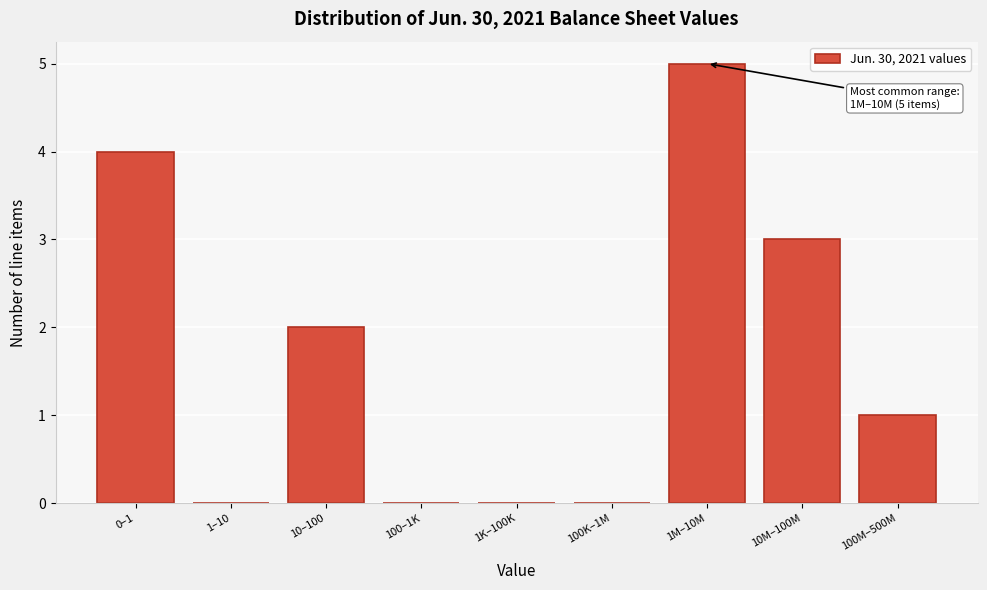

Reading left to right, list all the values displayed in this chart.

0–1=4	1–10=0	10–100=2	100–1K=0	1K–100K=0	100K–1M=0	1M–10M=5	10M–100M=3	100M–500M=1